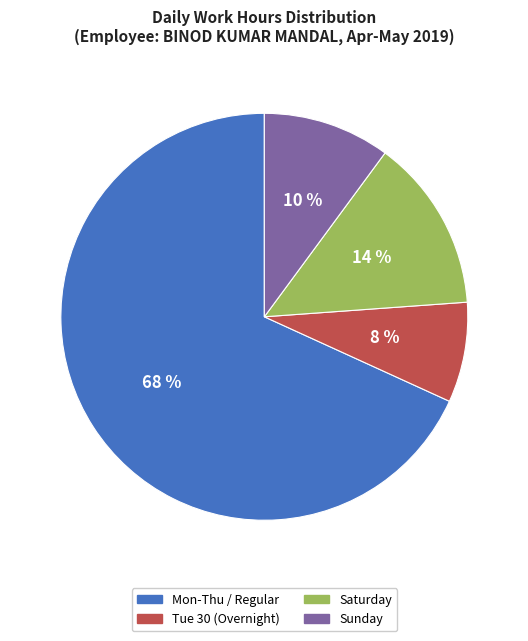

To the nearest percent, what is the average slice percentage?

25%